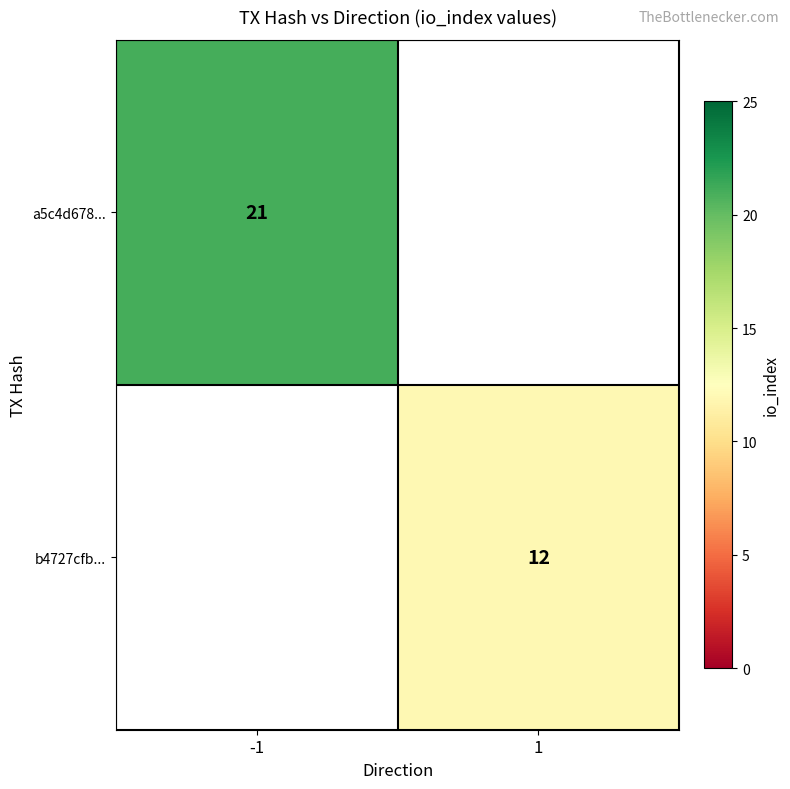

True or false: a5c4d678... has a value of 30 at -1.

False